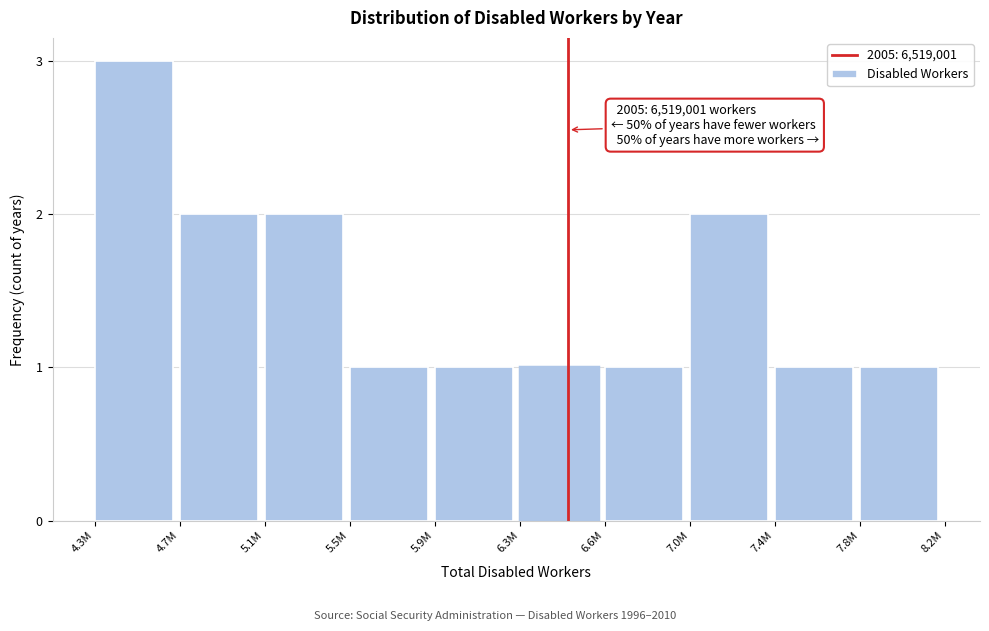

Reading left to right, list all the values displayed in this chart.

4.3M=3	4.7M=2	5.1M=2	5.5M=1	5.9M=1	6.3M=1	6.6M=1	7.0M=2	7.4M=1	7.8M=1